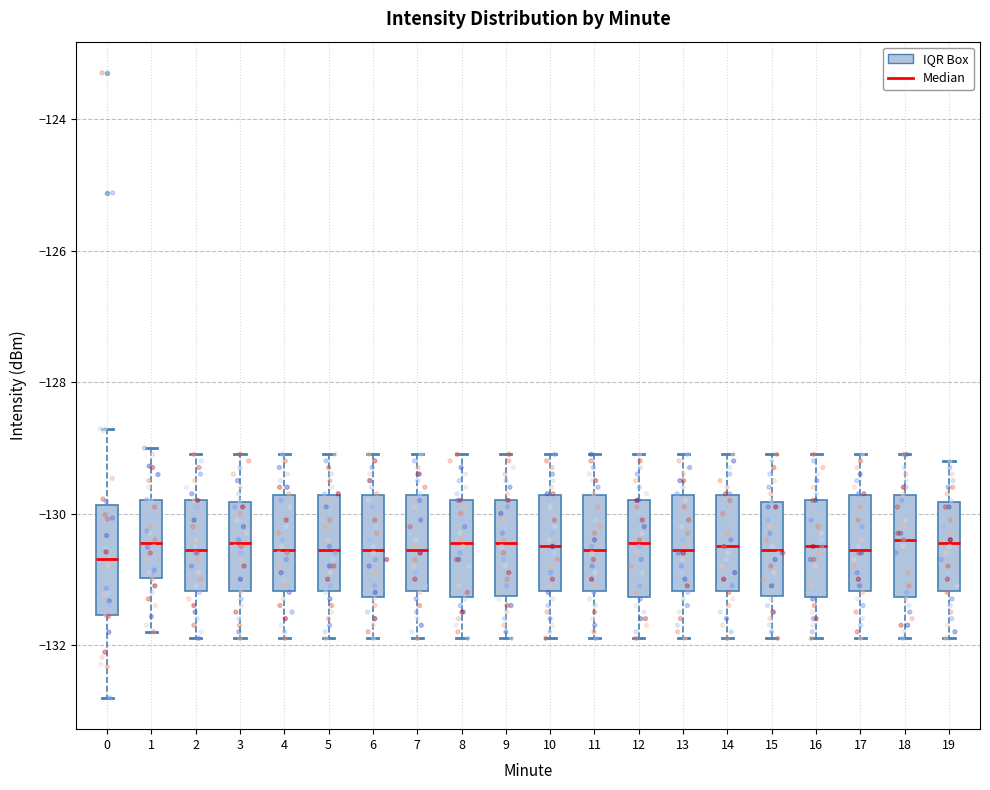

Reading left to right, transcribe this box plot: for each box, give where its median line is, the range the box spans, and where its two whiskers end, as read against the y-axis. The values are not printed on the chart, so give them approximately, as read against the axis.

0: median -130.6, box -131.6 to -129.8, whiskers -132.8 to -128.8
1: median -130.4, box -131.0 to -129.8, whiskers -131.8 to -129.0
2: median -130.6, box -131.2 to -129.8, whiskers -131.8 to -129.0
3: median -130.4, box -131.2 to -129.8, whiskers -131.8 to -129.0
4: median -130.6, box -131.2 to -129.8, whiskers -131.8 to -129.0
5: median -130.6, box -131.2 to -129.8, whiskers -131.8 to -129.0
6: median -130.6, box -131.2 to -129.8, whiskers -131.8 to -129.0
7: median -130.6, box -131.2 to -129.8, whiskers -131.8 to -129.0
8: median -130.4, box -131.2 to -129.8, whiskers -131.8 to -129.0
9: median -130.4, box -131.2 to -129.8, whiskers -131.8 to -129.0
10: median -130.4, box -131.2 to -129.8, whiskers -131.8 to -129.0
11: median -130.6, box -131.2 to -129.8, whiskers -131.8 to -129.0
12: median -130.4, box -131.2 to -129.8, whiskers -131.8 to -129.0
13: median -130.6, box -131.2 to -129.8, whiskers -131.8 to -129.0
14: median -130.4, box -131.2 to -129.8, whiskers -131.8 to -129.0
15: median -130.6, box -131.2 to -129.8, whiskers -131.8 to -129.0
16: median -130.4, box -131.2 to -129.8, whiskers -131.8 to -129.0
17: median -130.6, box -131.2 to -129.8, whiskers -131.8 to -129.0
18: median -130.4, box -131.2 to -129.8, whiskers -131.8 to -129.0
19: median -130.4, box -131.2 to -129.8, whiskers -131.8 to -129.2